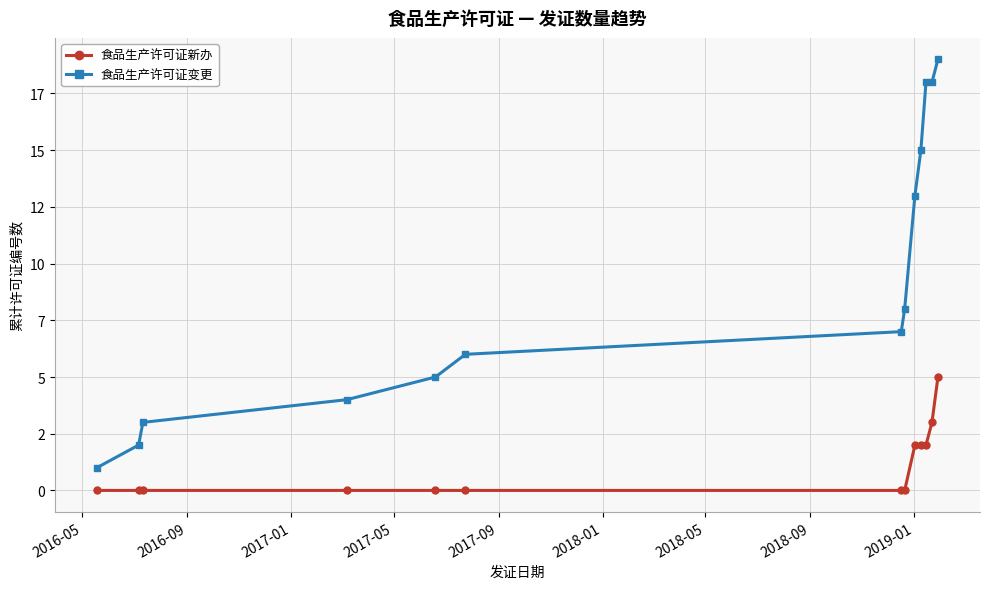

What are all the series names shown in the legend?

食品生产许可证新办, 食品生产许可证变更